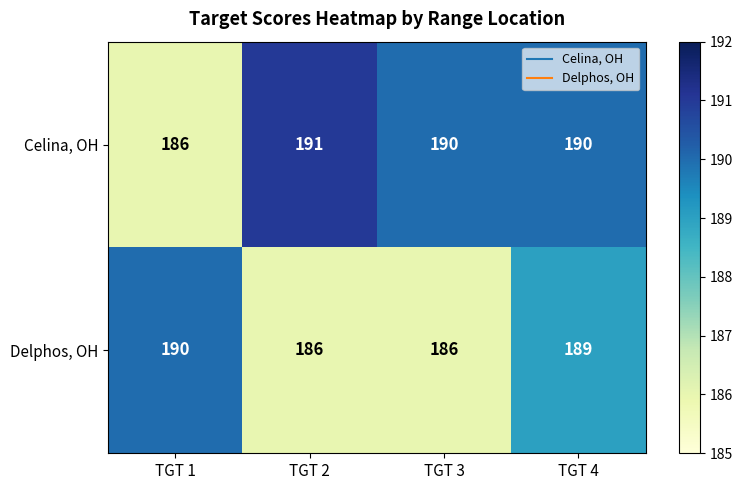

At how many categories does at least one series exceed 189?

4